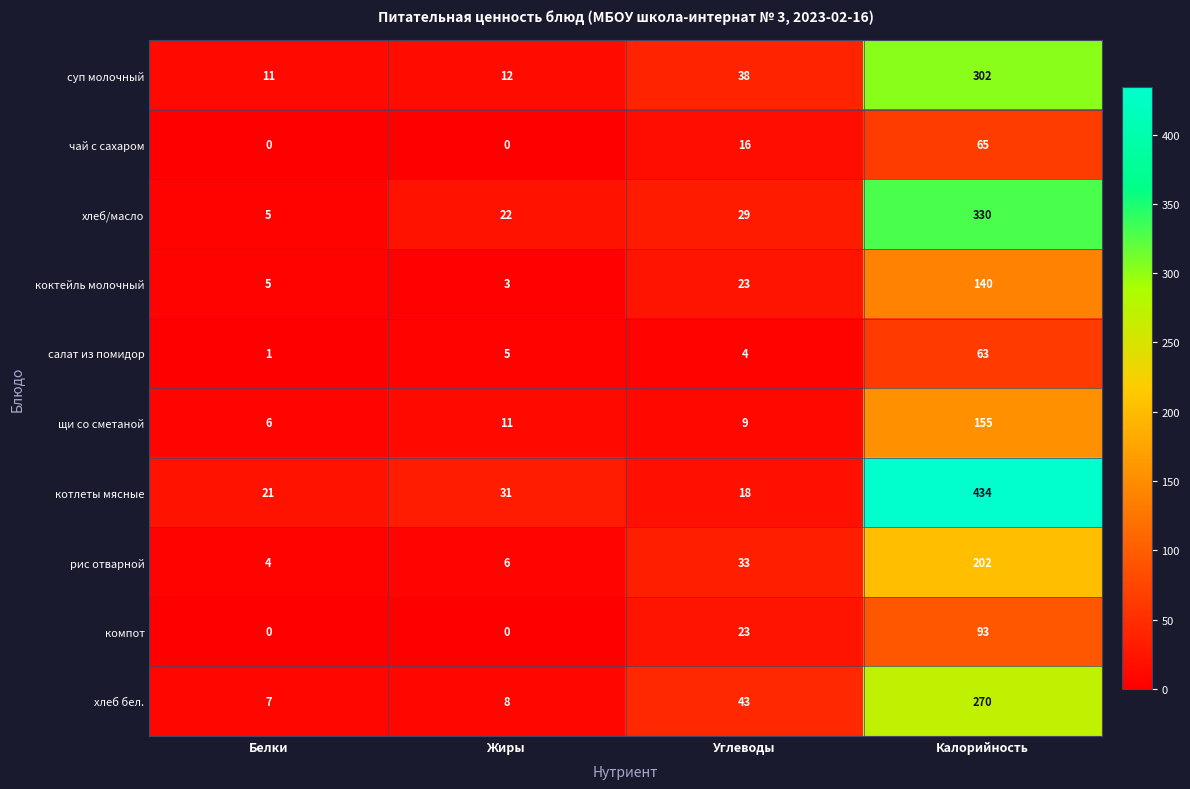

What is the greatest value displayed?

434